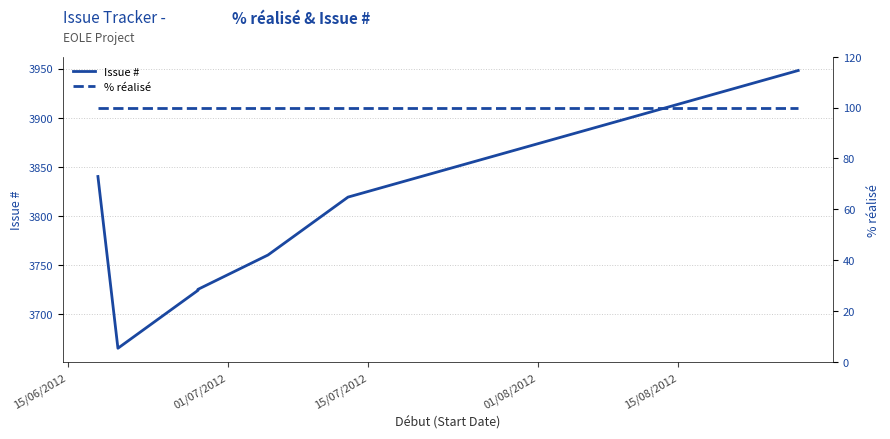

True or false: % réalisé and Issue # intersect in this chart.

False